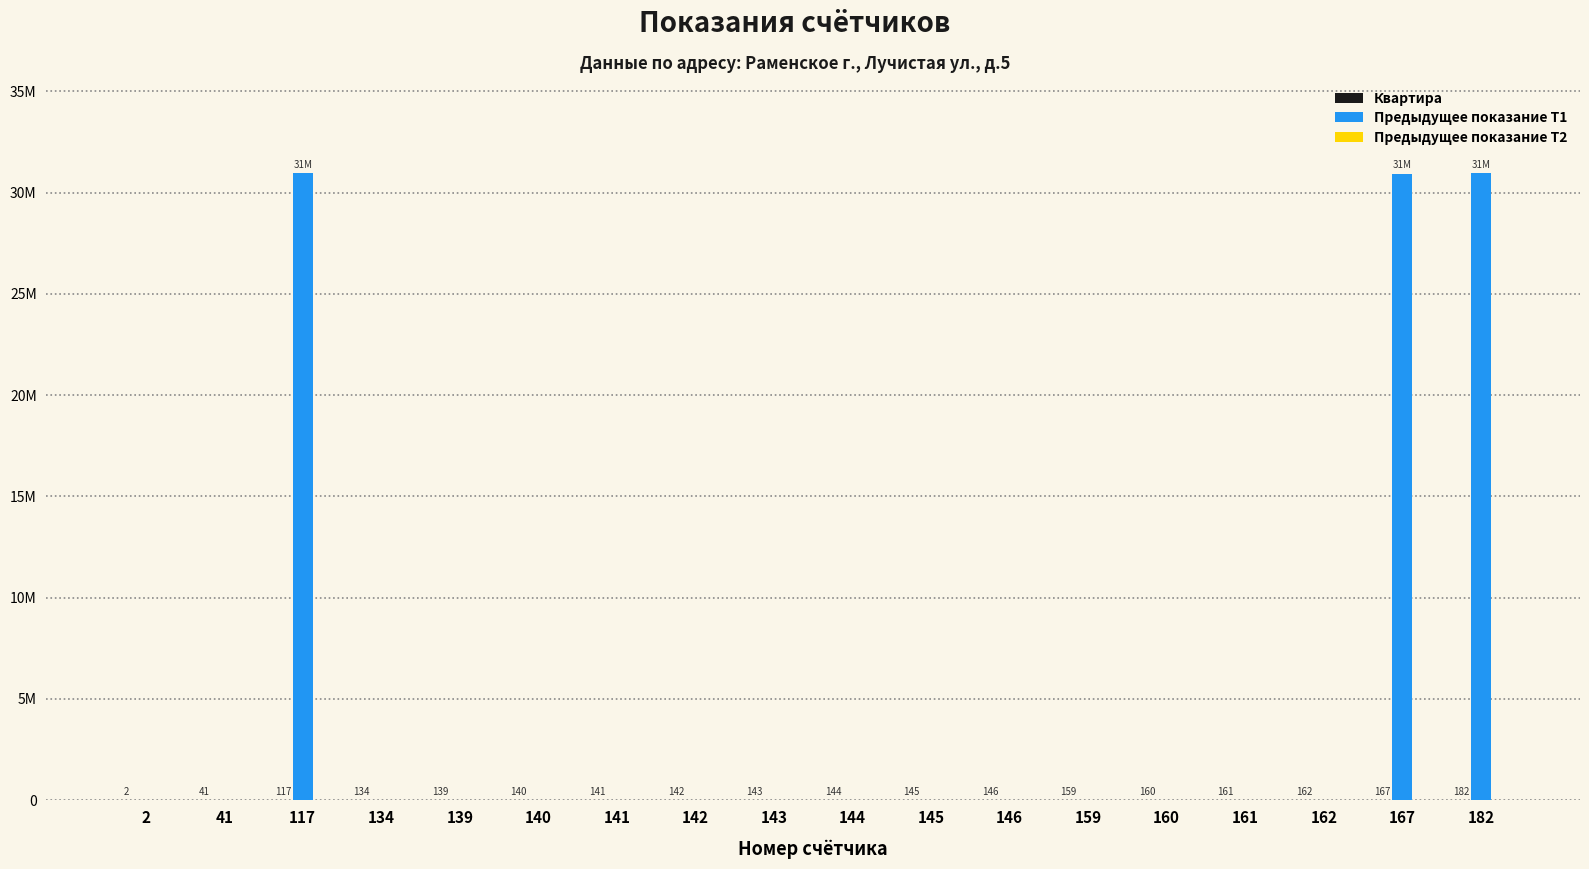

Does the chart contain stacked bars?

No